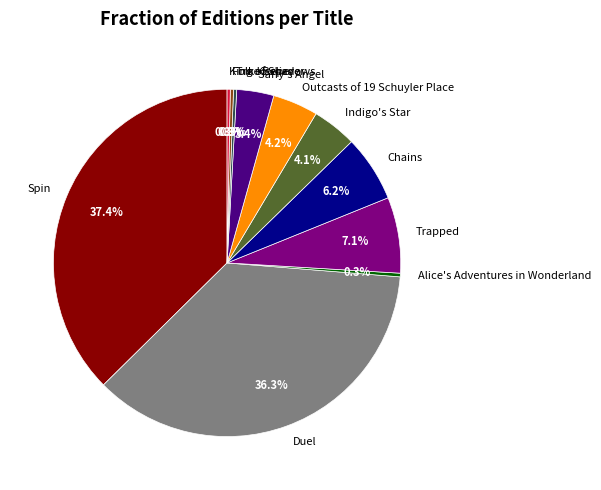

Is it true that Indigo's Star is 12% of the pie?

False